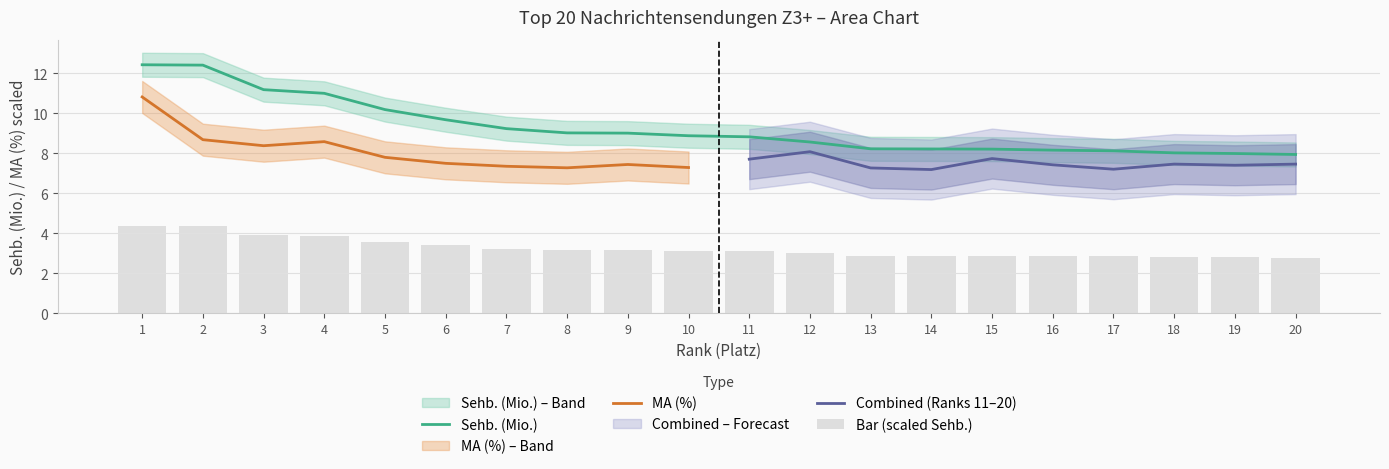

The value at 15 is 8.2. True or false?

True